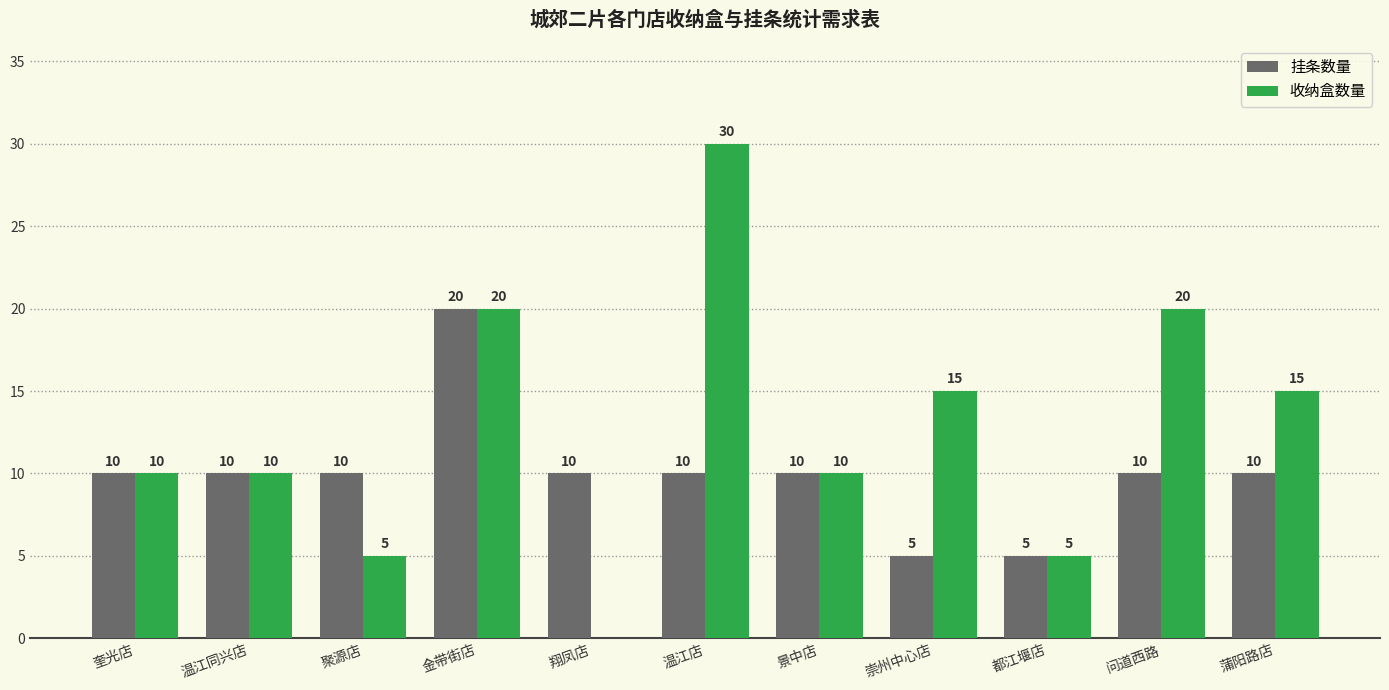

Which series has the largest total across all categories?

收纳盒数量